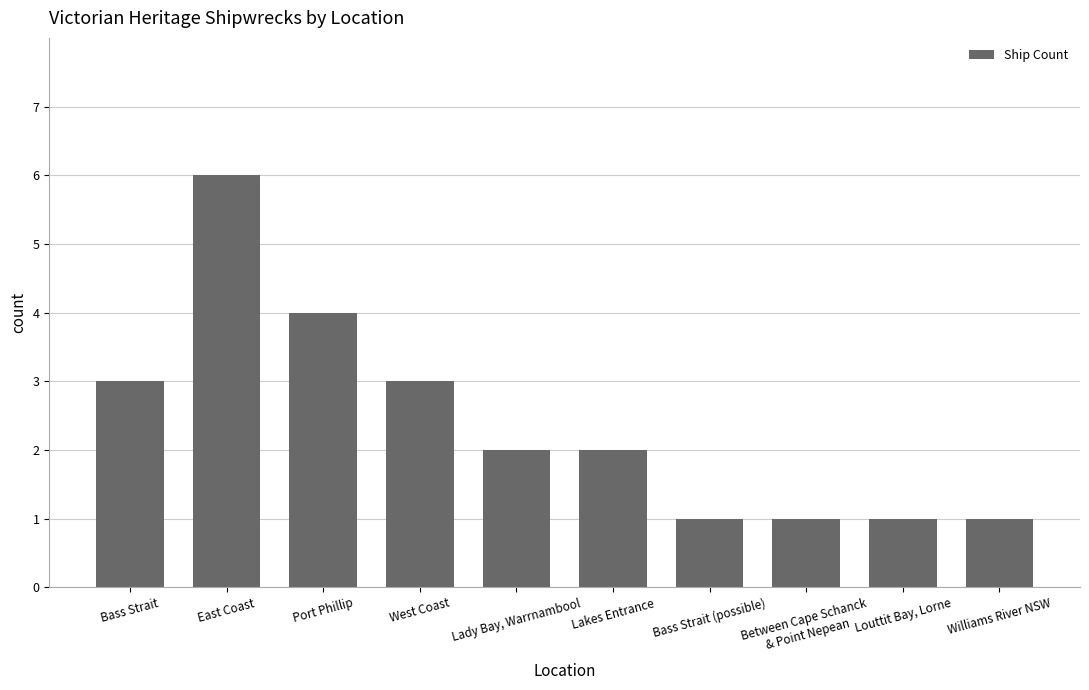

Approximately how many times larger is the value at Williams River NSW compared to East Coast?

0.2